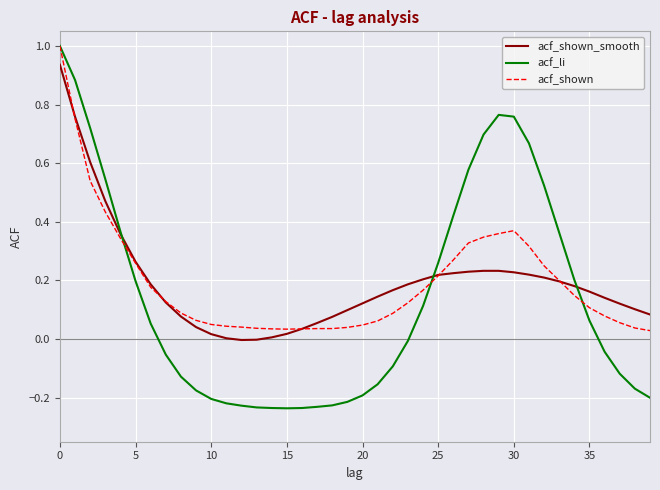

Which series has the largest range (max minus min)?

acf_li